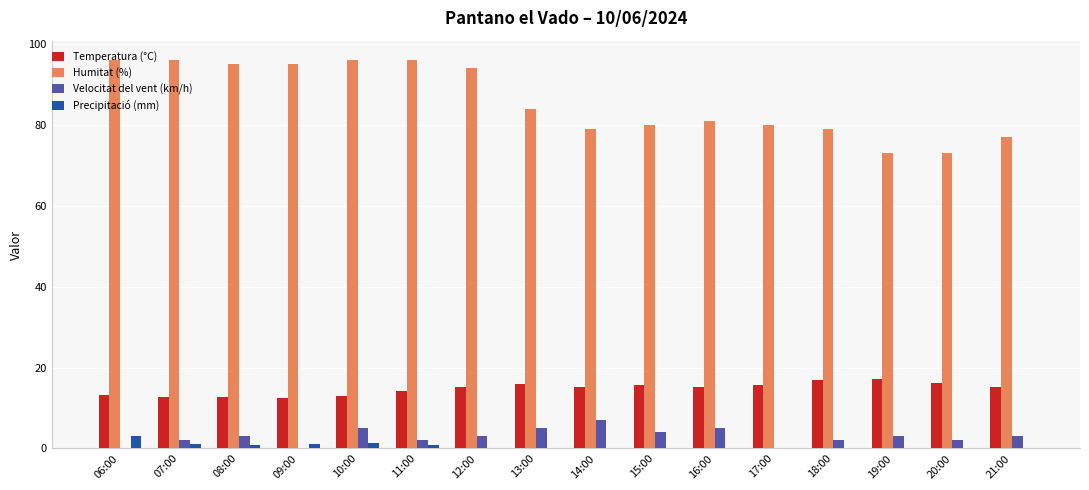

Are the bars grouped side by side (vs. stacked)?

Yes